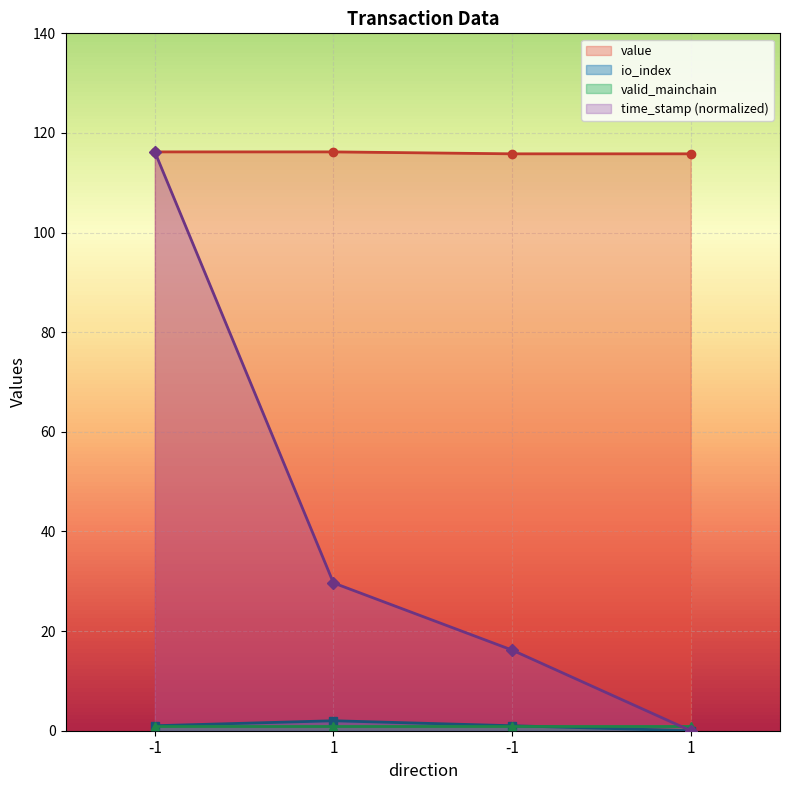

What is the average value of the time_stamp series?

40.5